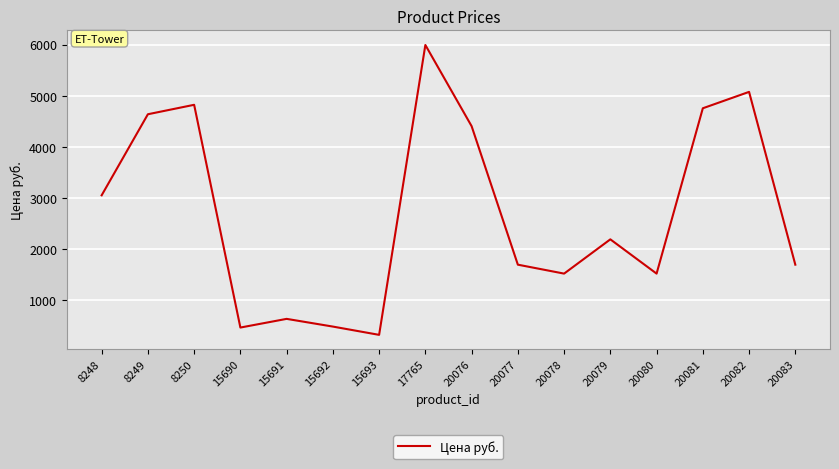

True or false: the data shows 2188 at 20079.

True